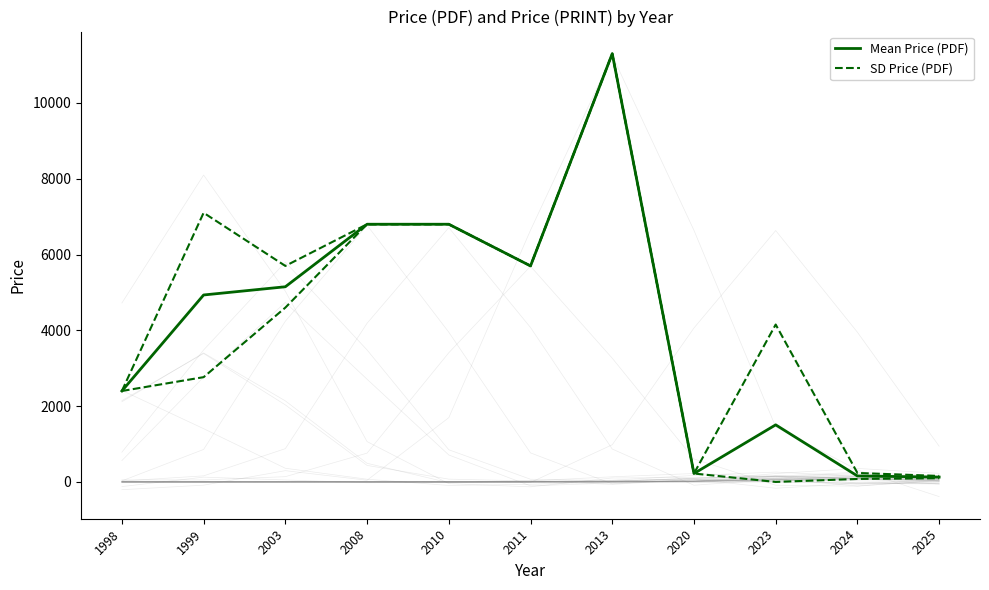

True or false: Mean Price (PDF) and SD Price (PDF) cross at least once.

False